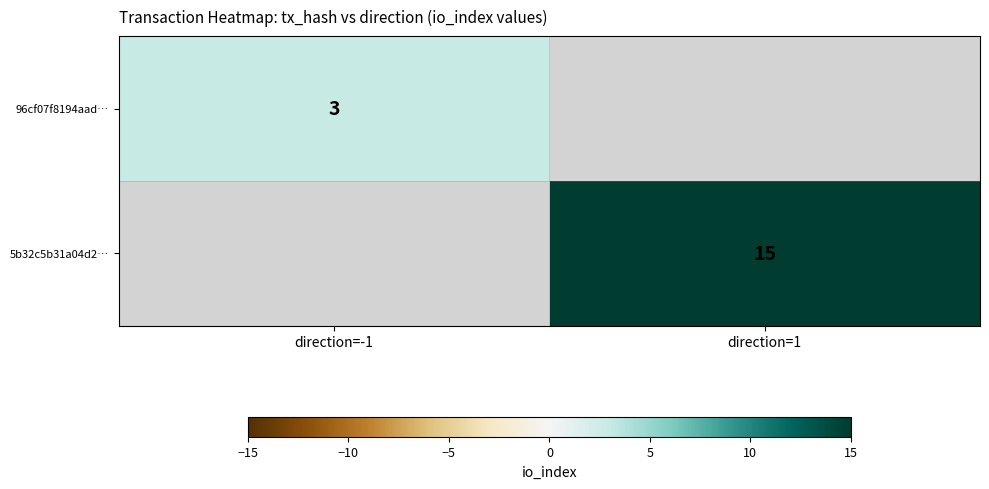

Is it true that 5b32c5b31a04d2… equals 26 at direction=1?

False